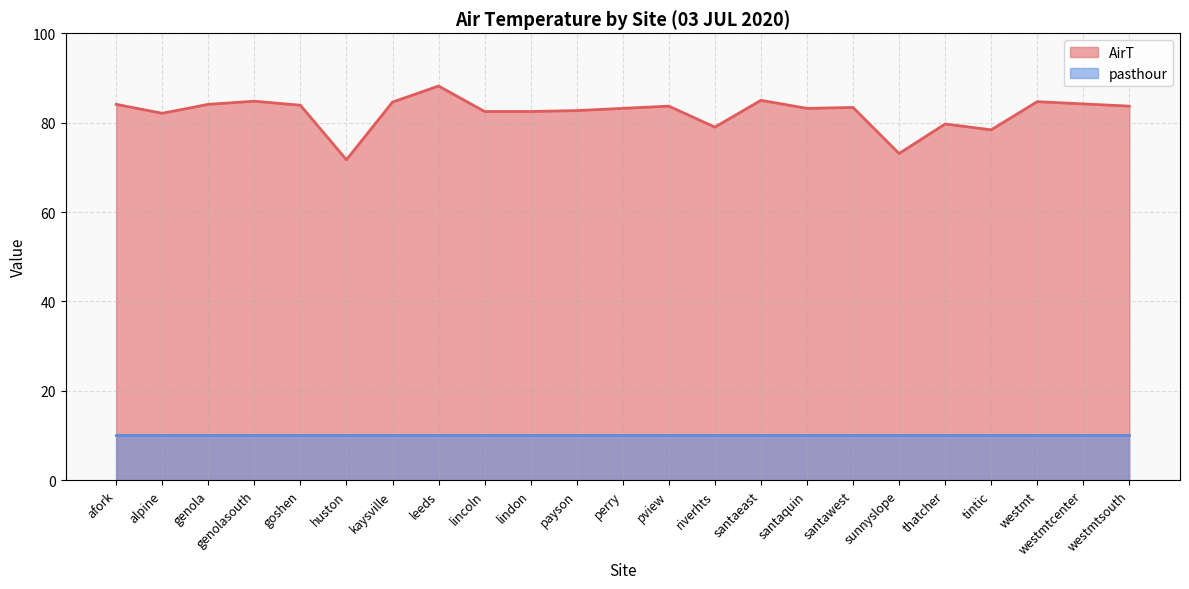

Read the value at santawest.

83.4